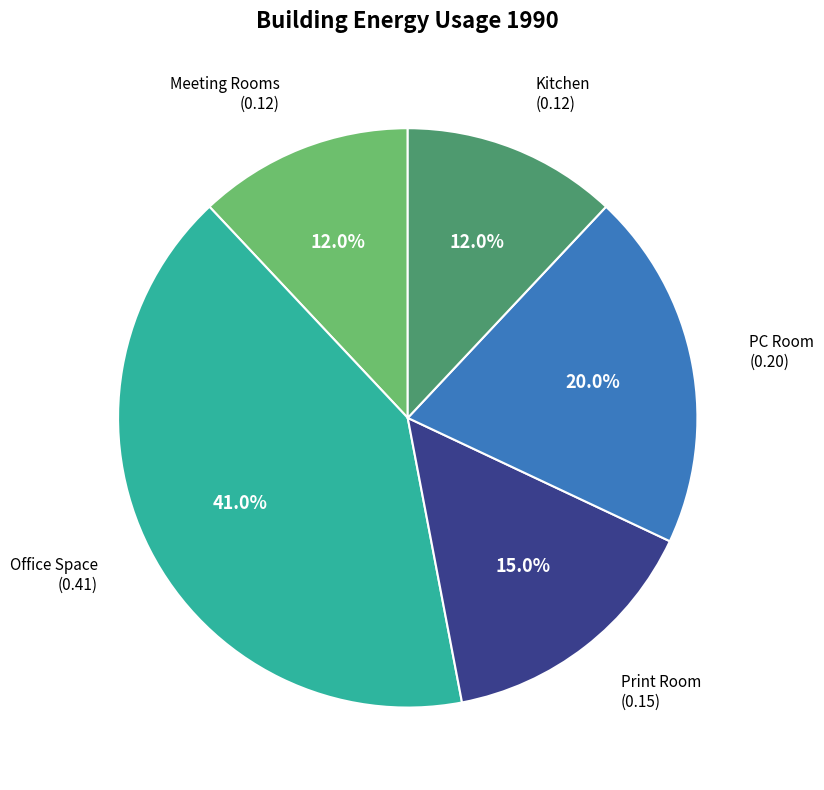

How many segments does this pie chart have?

5